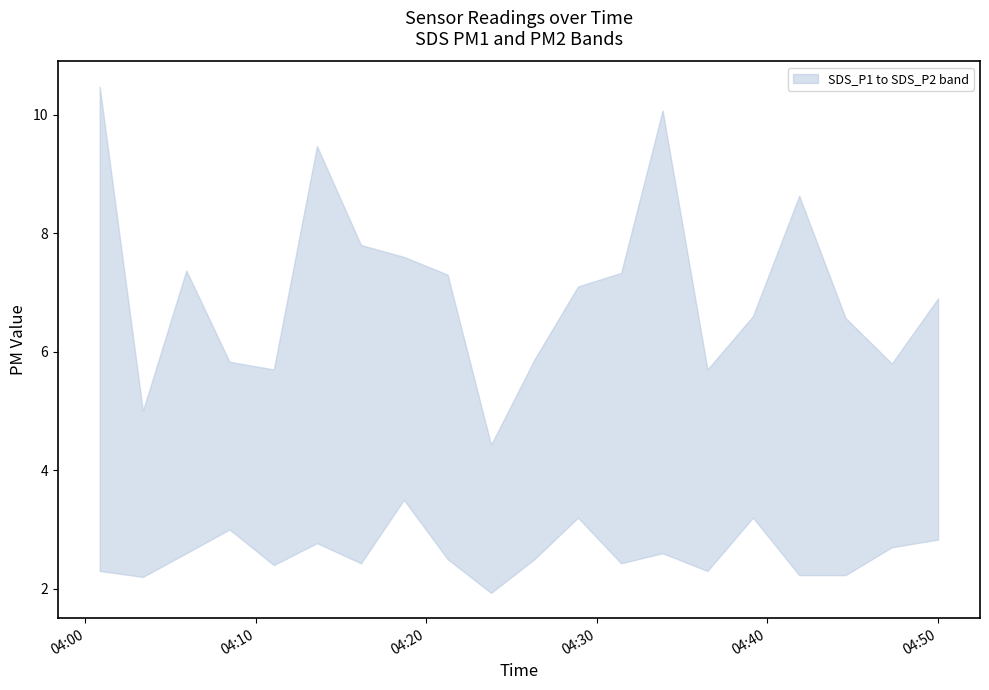

What is the value of the 20th point from the left?

6.9